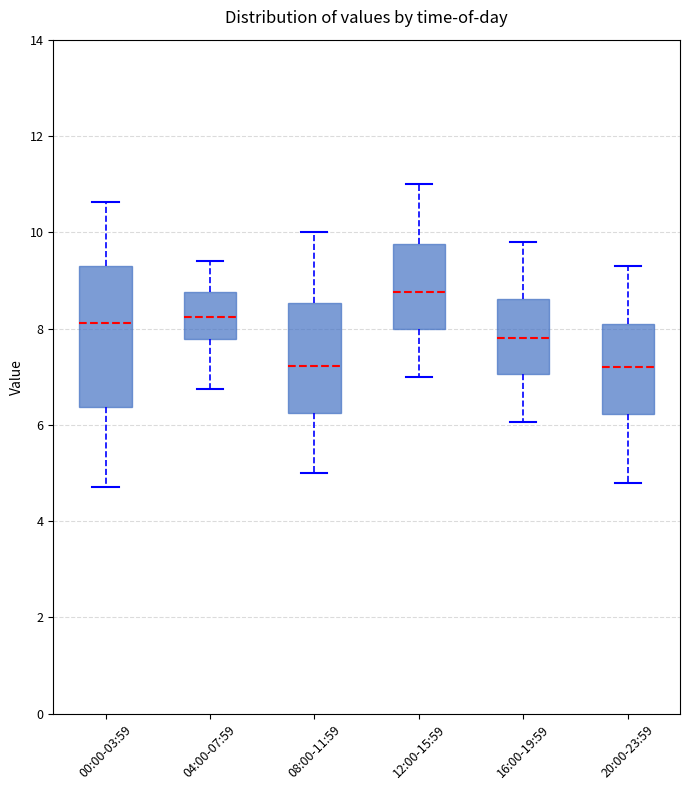

Which box is the tallest, from its lower edge to its upper edge?

00:00-03:59